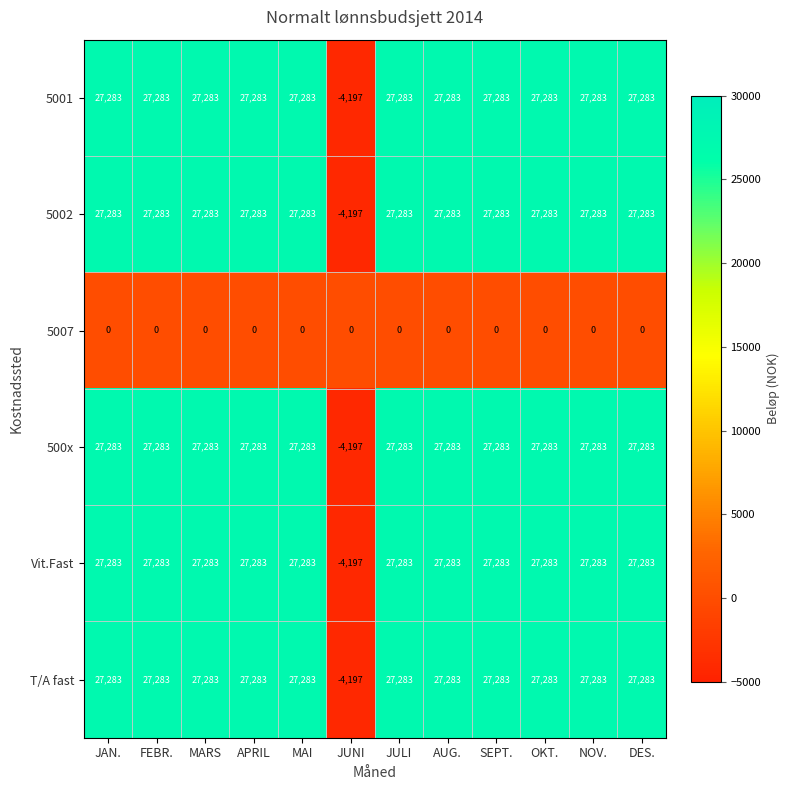

What is the highest value of the Vit.Fast series?

27283